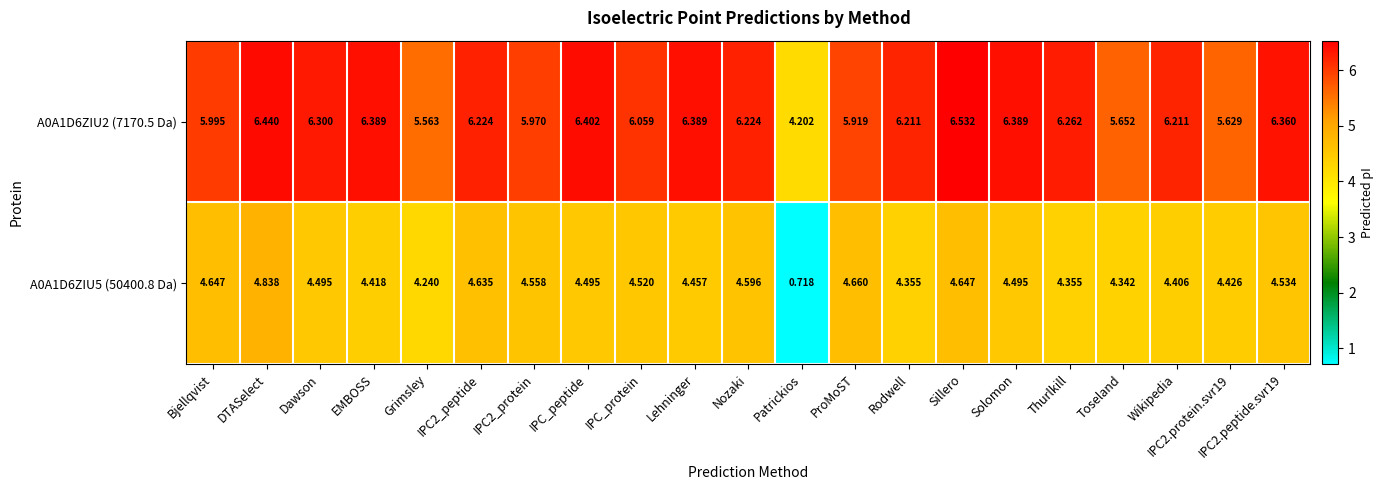

How many data points in A0A1D6ZIU2 (7170.5 Da) are less than 6?

7